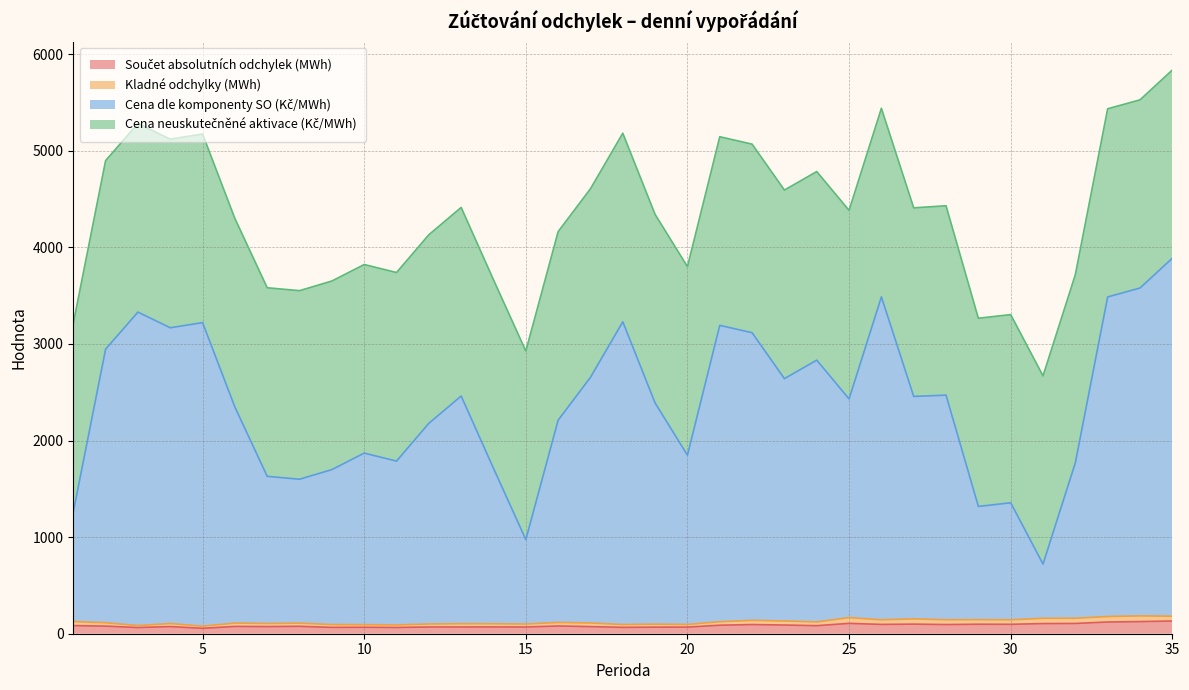

Does the chart have visible grid lines?

Yes